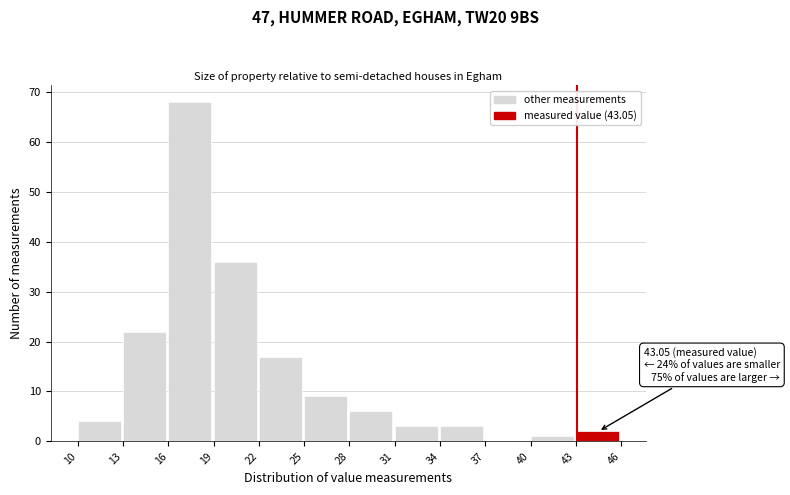

Over which range of the x-axis is the bar tallest?

16 to 19